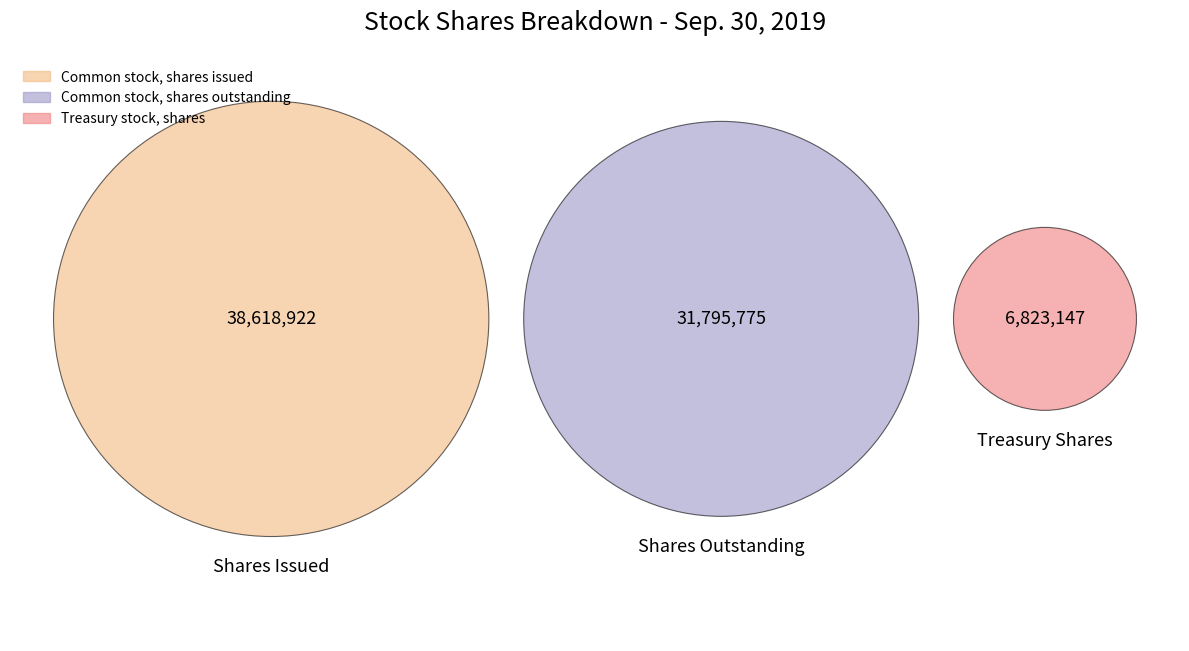

Do Treasury stock, shares and Common stock, shares issued together represent more than half of the pie?

Yes